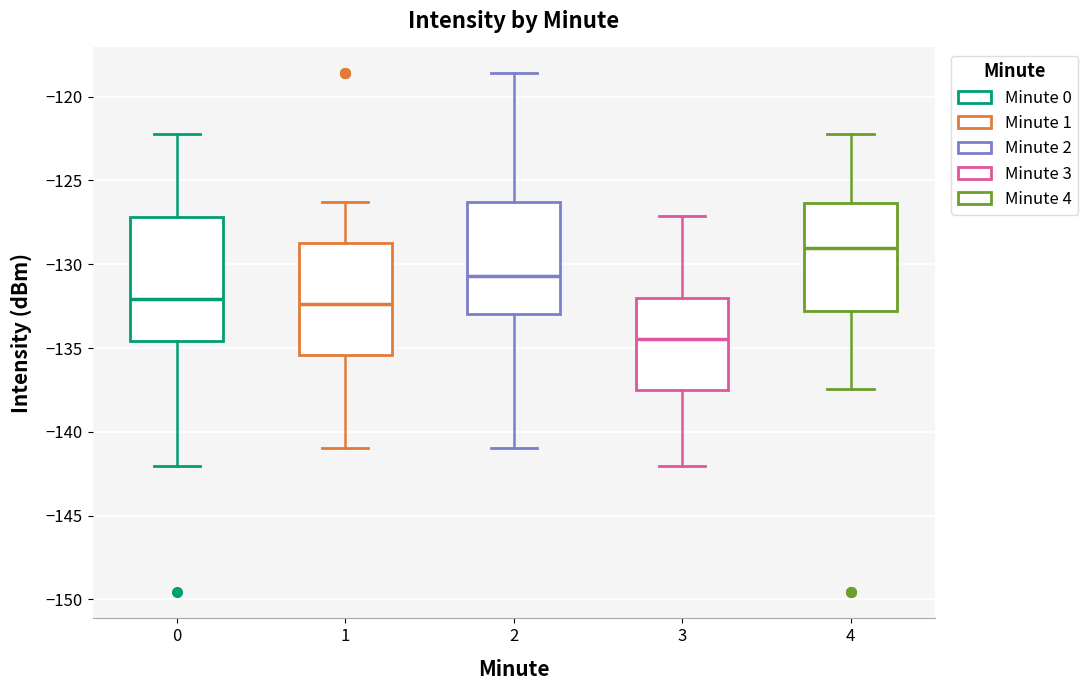

Where does the lower whisker of the box at x = 1 end on the y-axis? The values are not printed on the chart, so give them approximately, as read against the axis.

-141.0